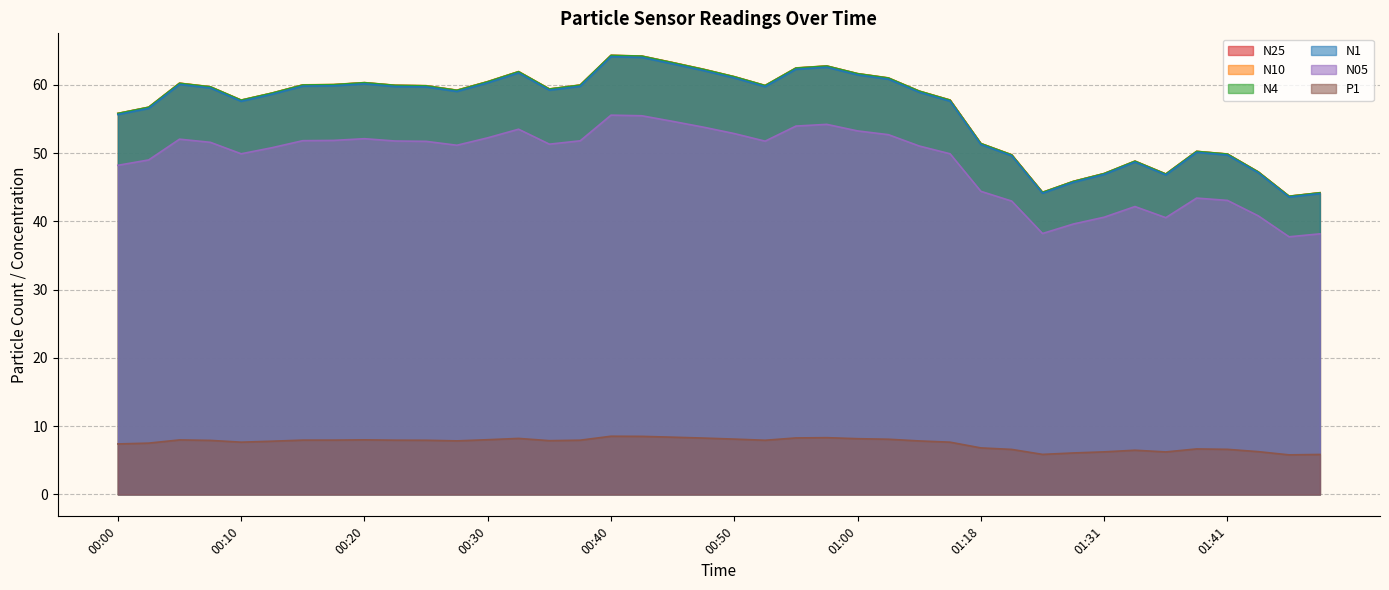

What value does the N25 series have at 00:42?

64.2